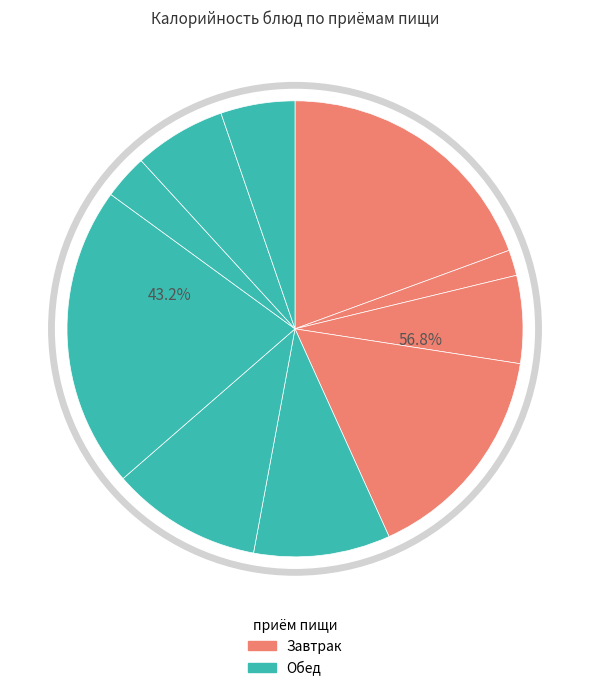

Which slice is the largest?

жаркое по-домашнему